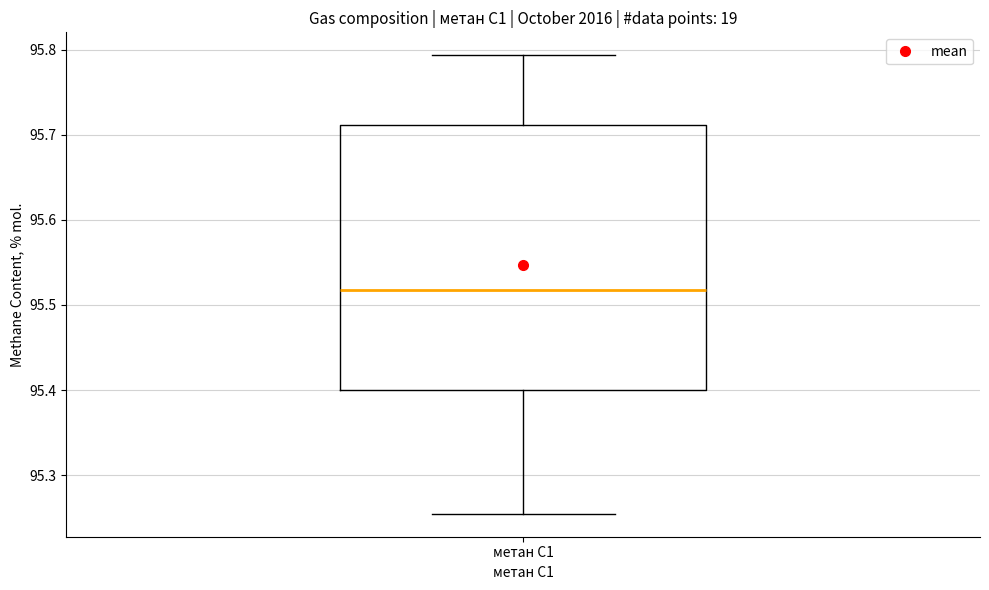

Transcribe this box plot: give where the median line is, the range the box spans, and where the two whiskers end, as read against the y-axis. The values are not printed on the chart, so give them approximately, as read against the axis.

median 95.52, box 95.40 to 95.71, whiskers 95.25 to 95.79